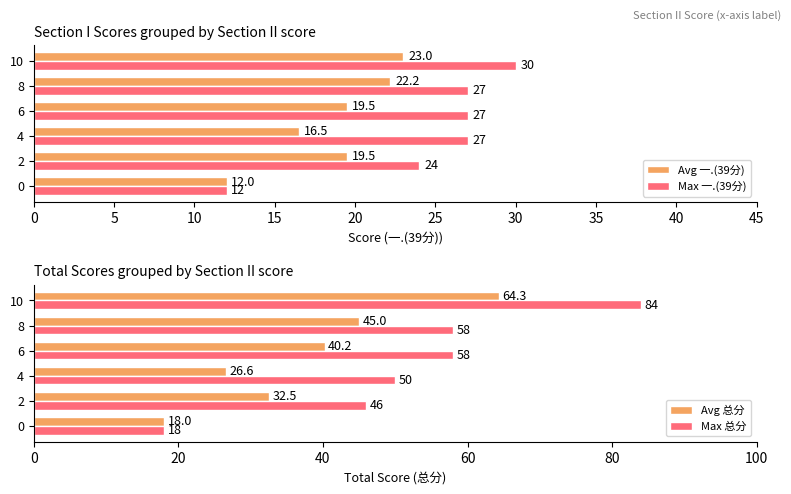

Which series has the largest range (max minus min)?

Max 总分